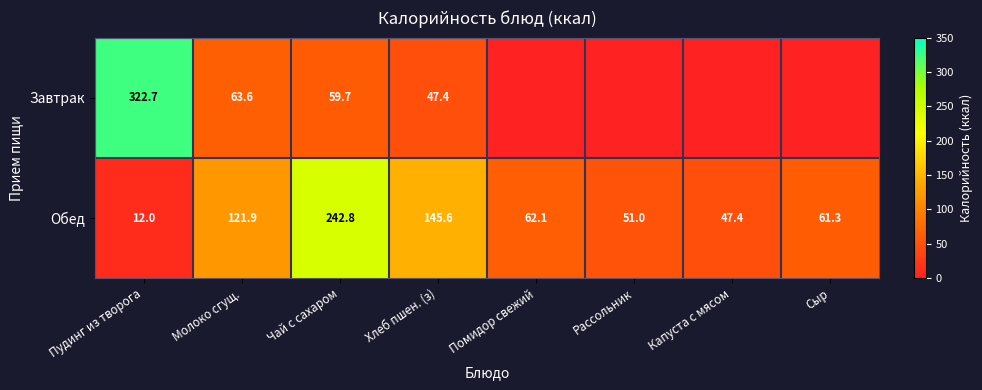

Is it true that Завтрак equals 322.7 at Пудинг из творога?

True